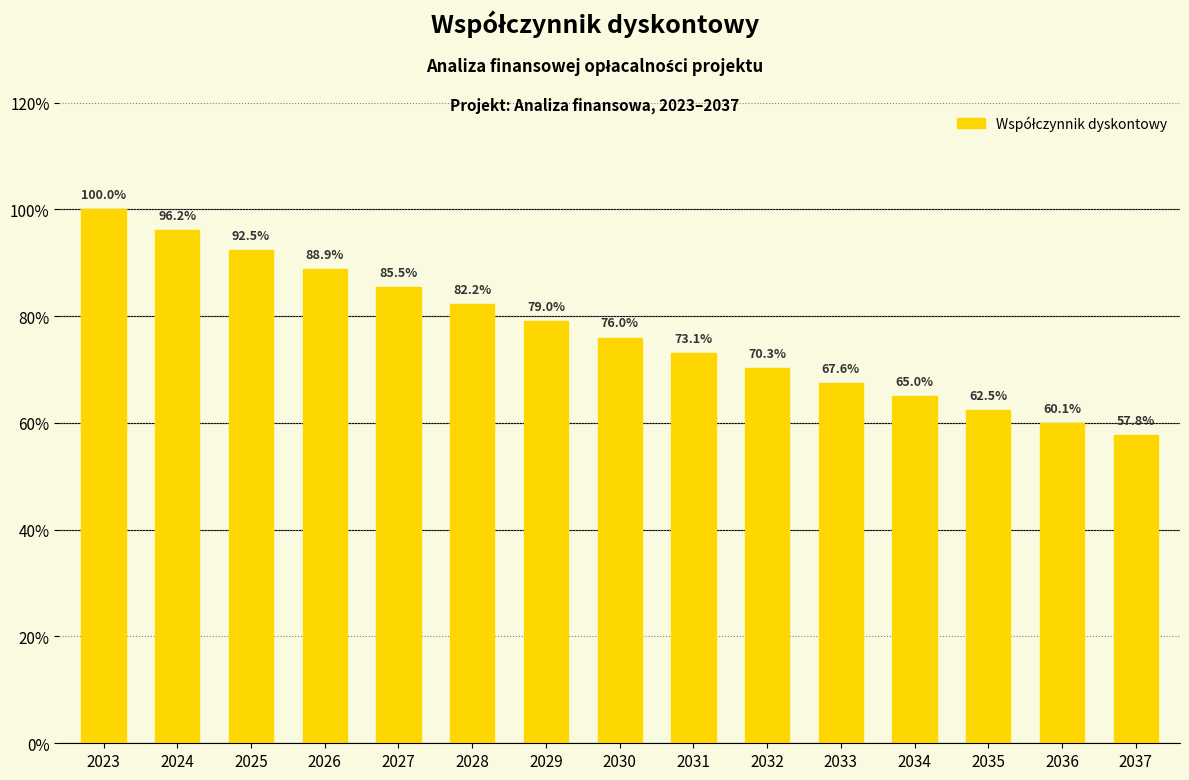

Does the chart contain any negative values?

No